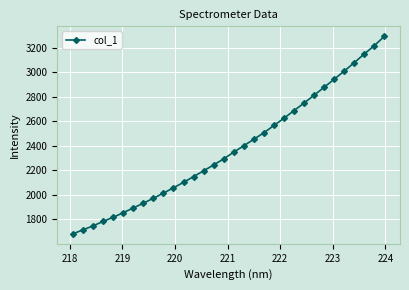

What is the sum of all values?

76181.6